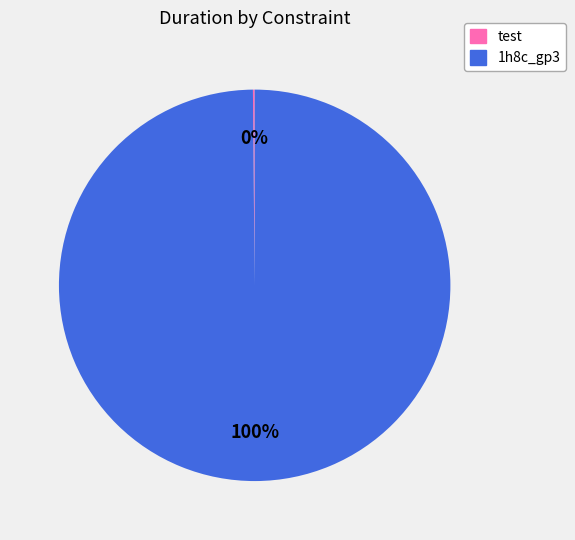

To the nearest percent, what is the average slice percentage?

50%